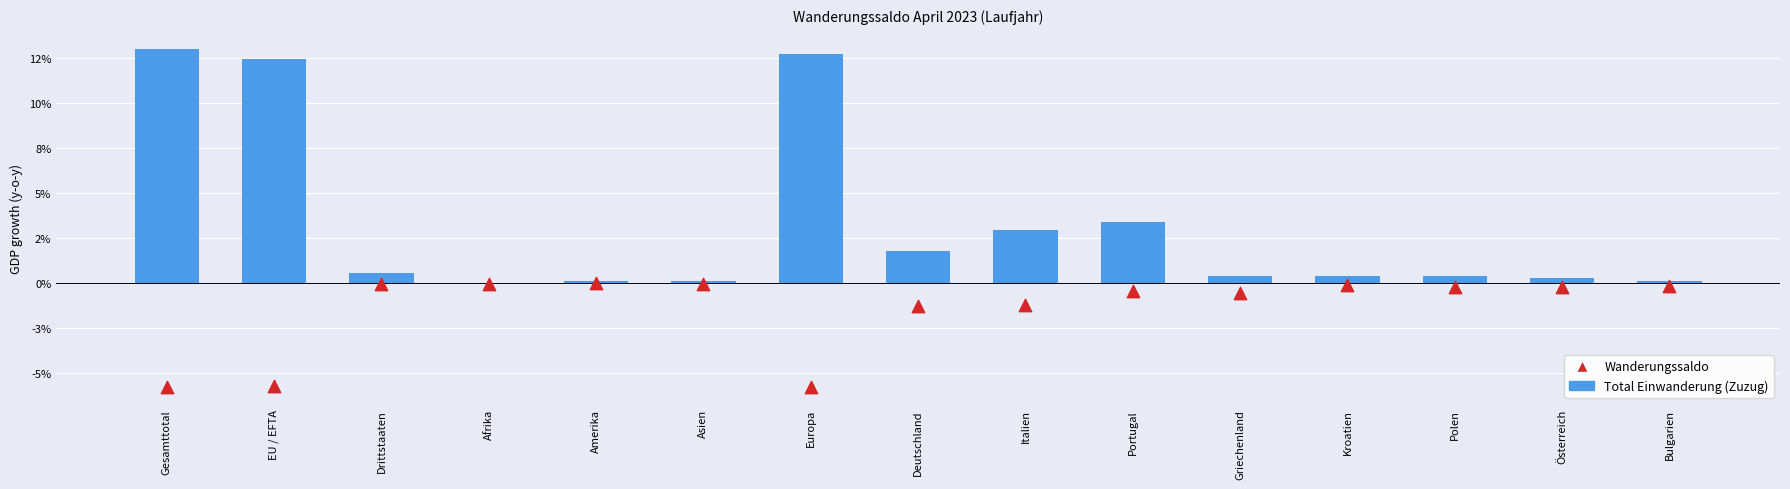

Is the value of Wanderungssaldo at Drittstaaten greater than the value of Total Einwanderung (Zuzug) at Europa?

No